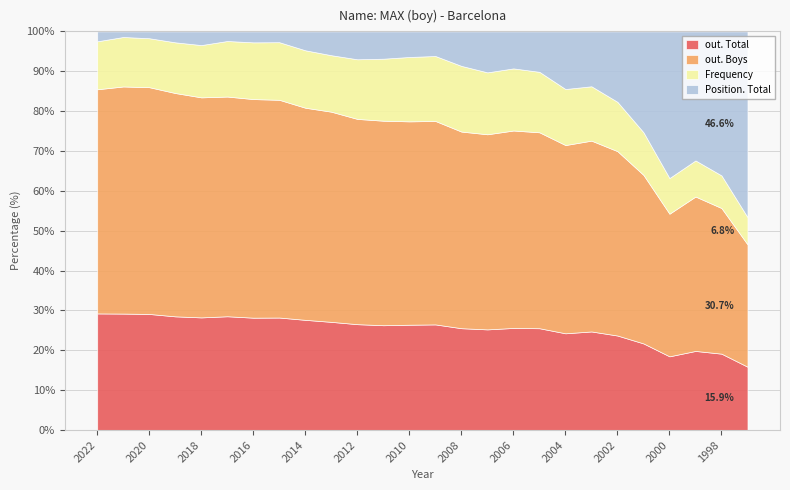

At which category is the sum across all series the highest?

2021